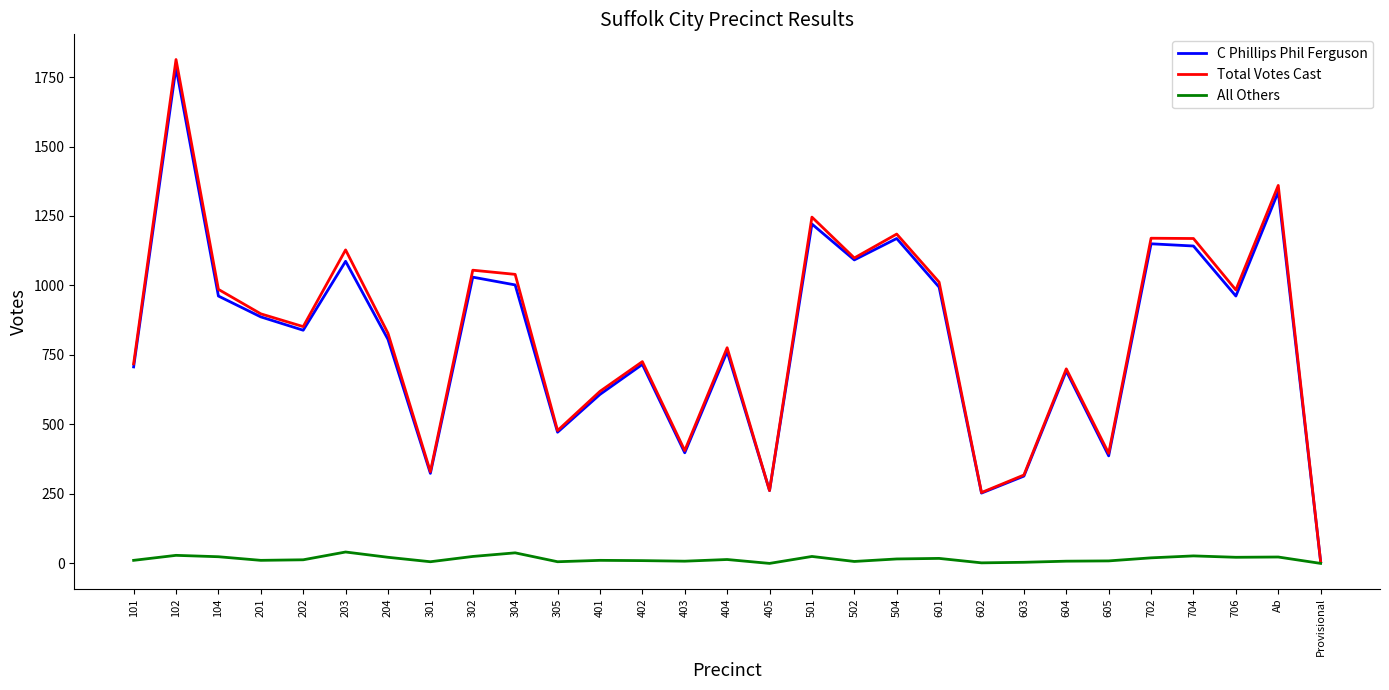

Which category has the lowest value in the C Phillips Phil Ferguson series?

Provisional